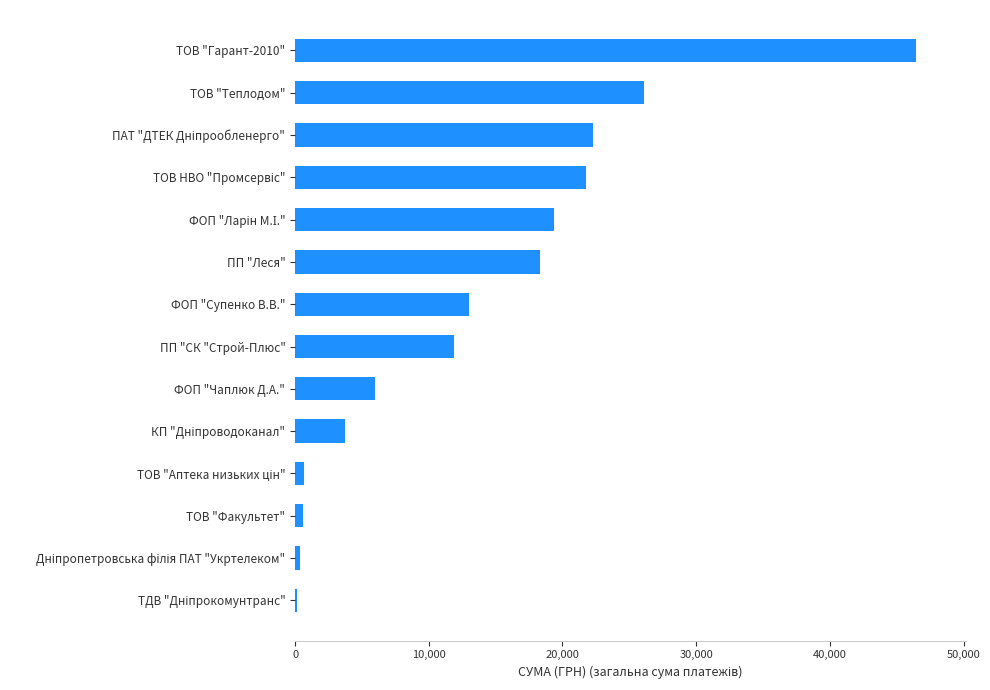

How many distinct data groups are displayed?

1